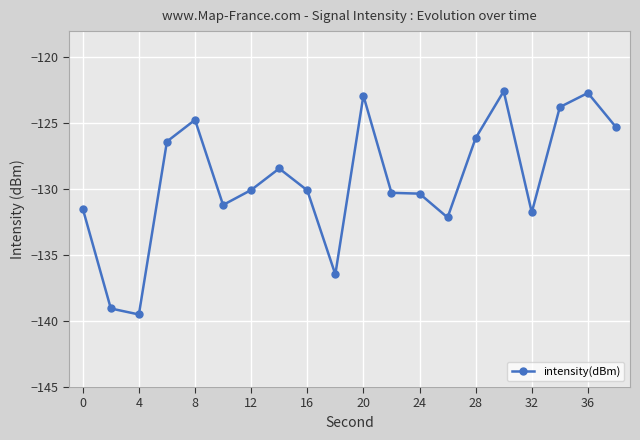

What is the value of the 6th point from the left?

-131.2